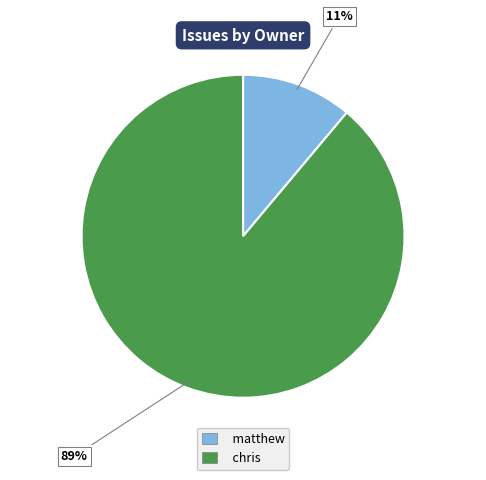

The matthew slice represents 81% of the pie. True or false?

False